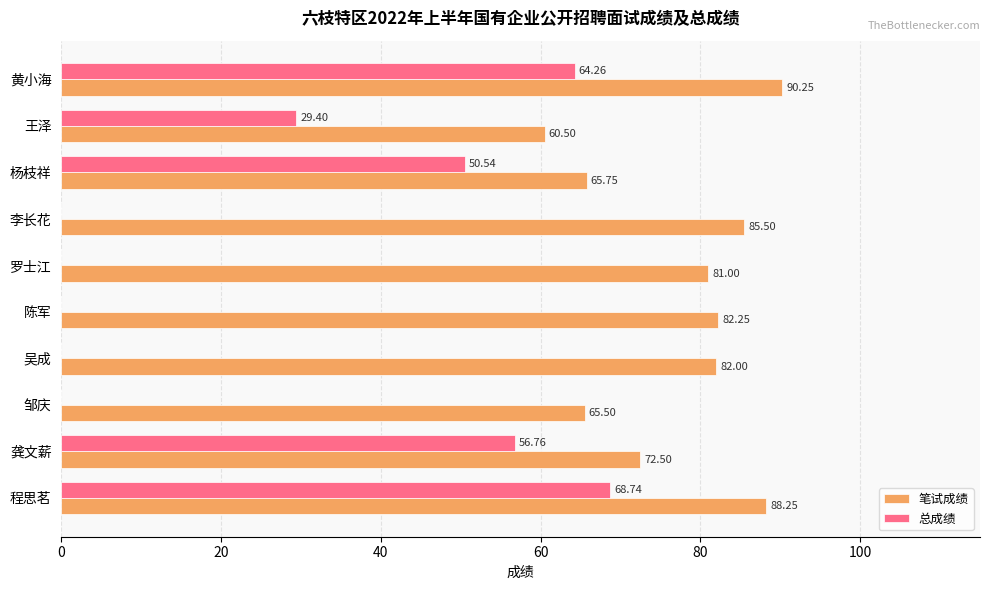

Which series changed the most between 吴成 and 杨枝祥?

总成绩